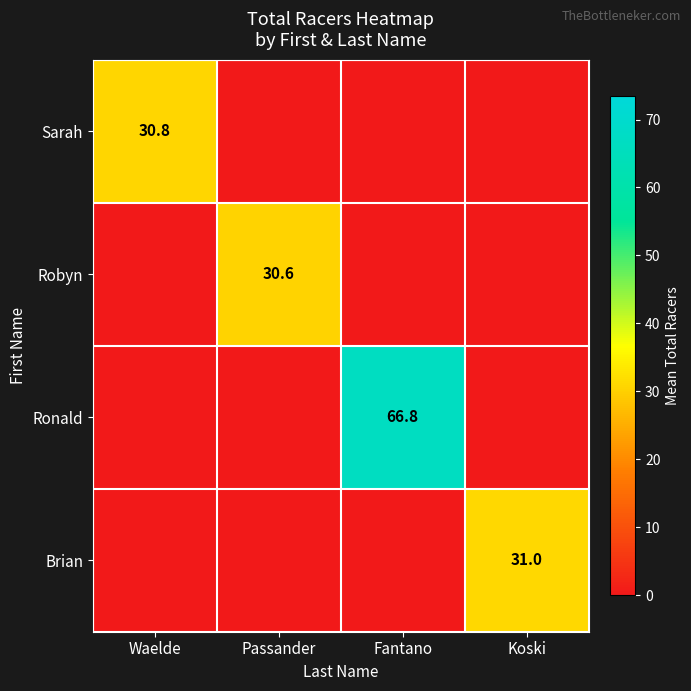

True or false: Brian has a value of 41.5 at Koski.

False